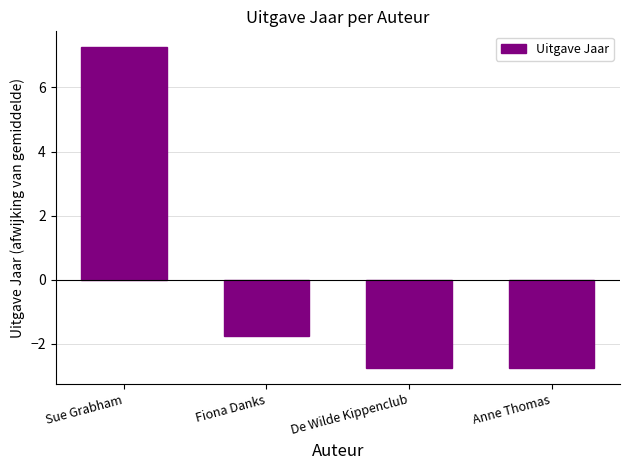

True or false: the data shows -1.8 at Fiona Danks.

True